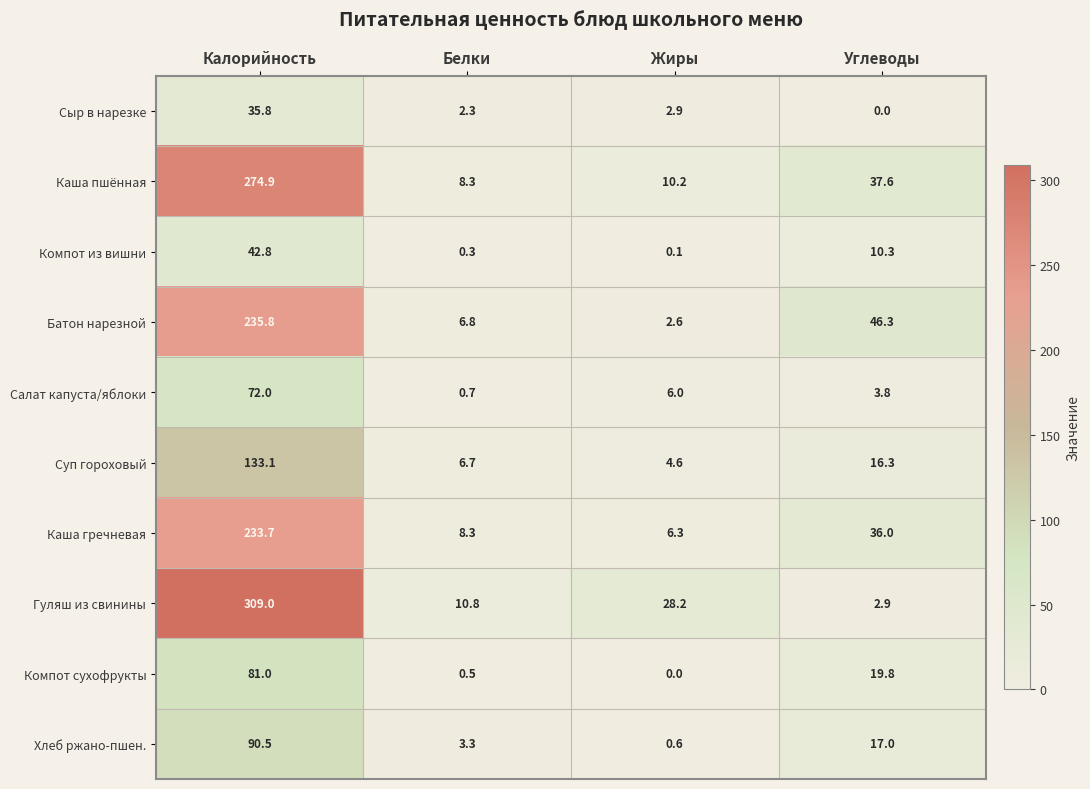

Which series changed the most between Белки and Углеводы?

Батон нарезной